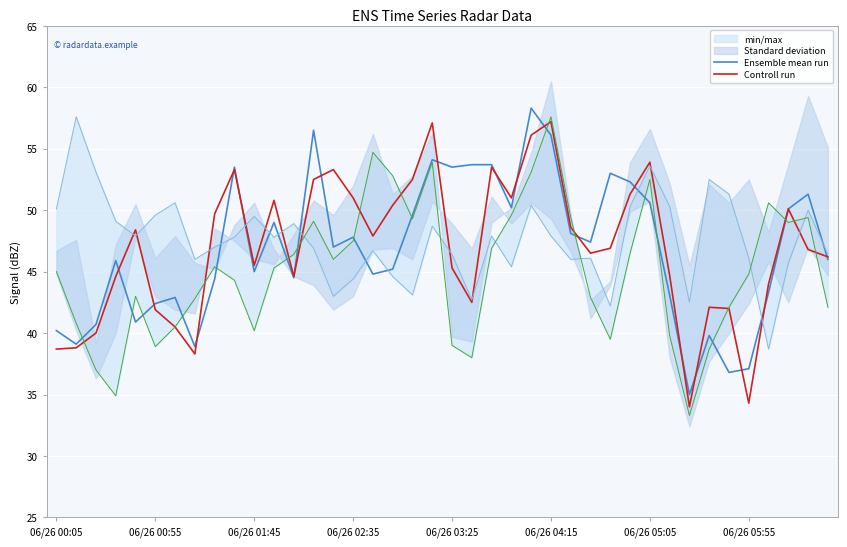

Reading left to right, transcribe all the data shown in this chart.

Ensemble mean run: 40.2	39.1	40.7	45.9	40.9	42.4	42.9	38.9	44.4	53.5	45.0	49.0	44.5	56.5	47.0	47.8	44.8	45.2	49.6	54.1	53.5	53.7	53.7	50.2	58.3	56.1	48.1	47.4	53.0	52.3	50.6	43.1	35.0	39.8	36.8	37.1	43.3	50.1	51.3	46.0
Controll run: 38.7	38.8	40.0	44.6	48.4	41.9	40.5	38.3	49.7	53.3	45.5	50.8	44.6	52.5	53.3	51.0	47.9	50.4	52.5	57.1	45.3	42.5	53.5	51.0	56.1	57.2	48.6	46.5	46.9	51.3	53.9	44.7	34.0	42.1	42.0	34.3	44.0	50.1	46.8	46.2